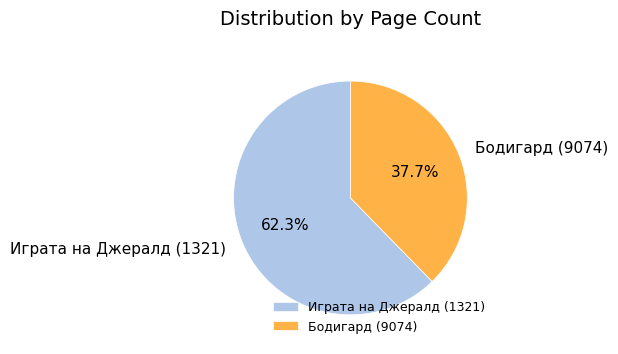

Which has a higher value, Играта на Джералд (1321) or Бодигард (9074)?

Играта на Джералд (1321)